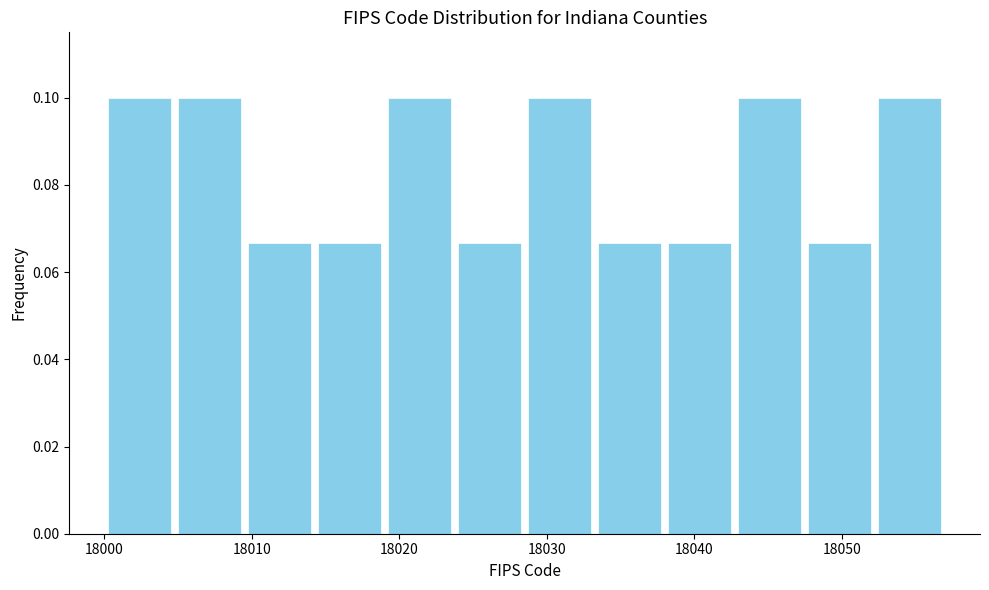

Reading left to right, transcribe this chart: for each bar, give the range it covers on the x-axis and its height. Neither the bar edges nor the heights are printed on the chart, so give them approximately, as read against the axes.

18000 to 18005: 0.100
18005 to 18010: 0.100
18010 to 18014: 0.066
18014 to 18019: 0.066
18019 to 18024: 0.100
18024 to 18029: 0.066
18029 to 18033: 0.100
18033 to 18038: 0.066
18038 to 18043: 0.066
18043 to 18048: 0.100
18048 to 18052: 0.066
18052 to 18057: 0.100